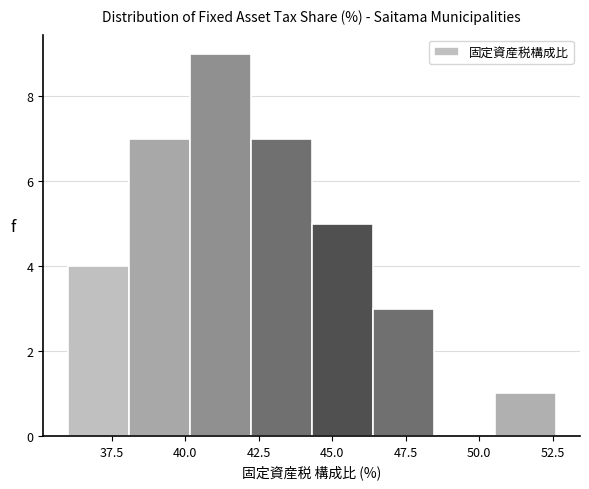

What is the height of the bar covering 50.5 to 52.5 on the x-axis? Neither the bar edges nor the heights are printed on the chart, so give them approximately, as read against the axes.

1